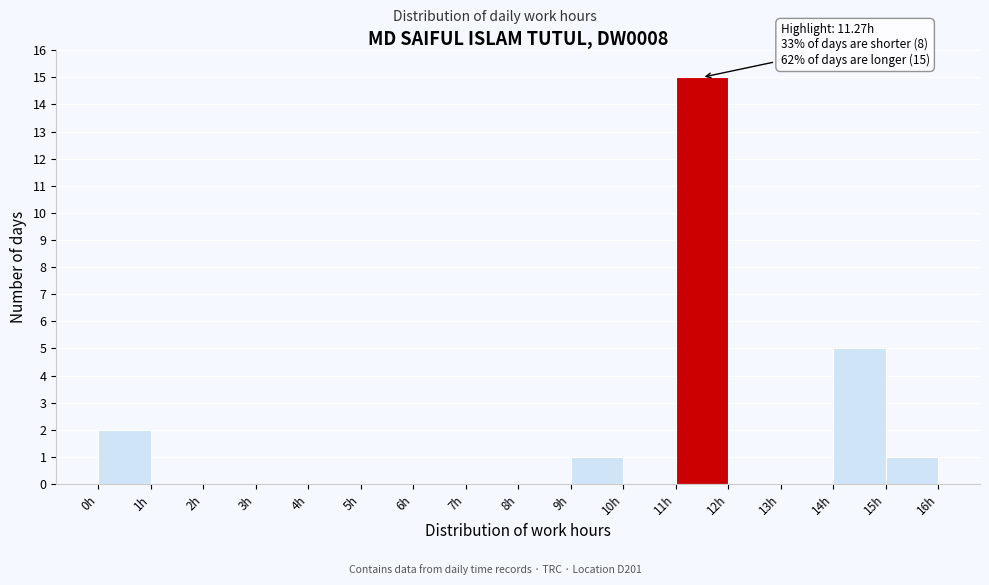

Over which range of the x-axis is the bar tallest?

11 to 12